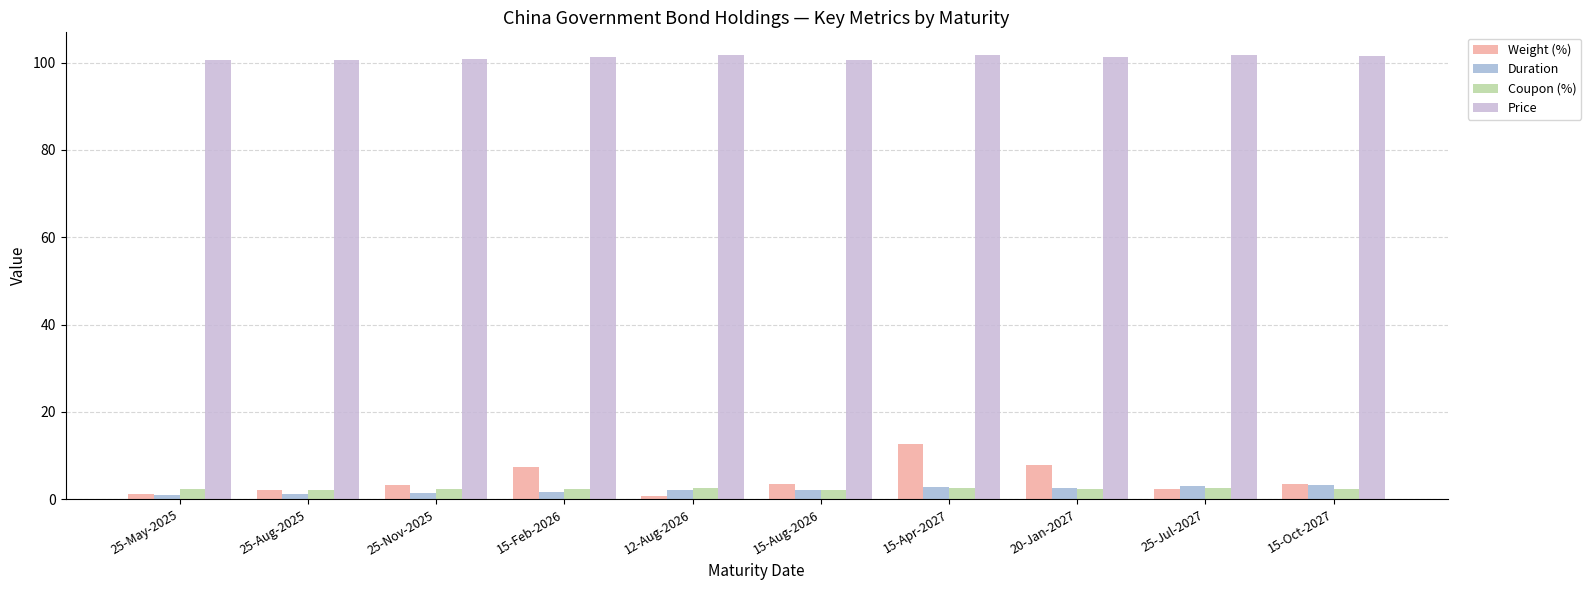

What is the highest value of the Weight (%) series?

12.7